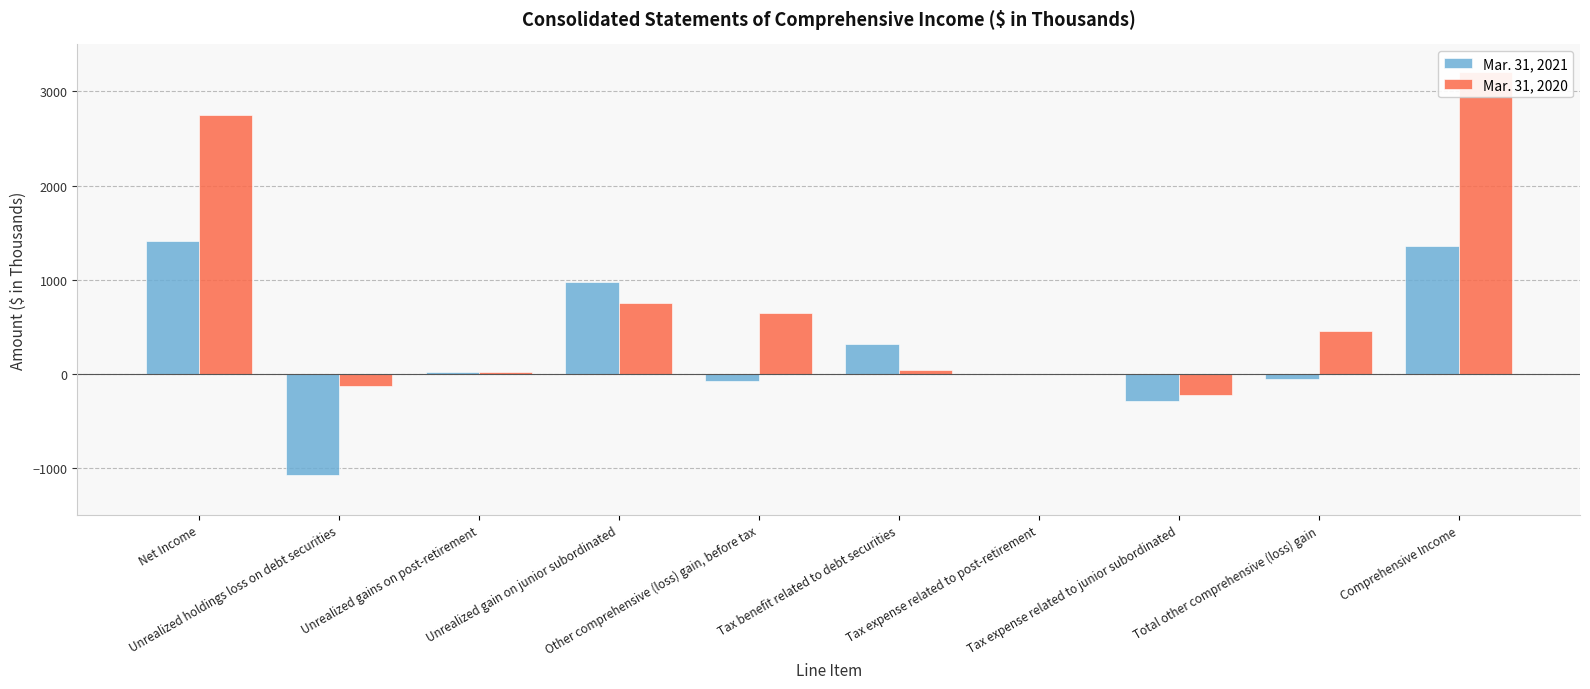

What is the label of the 3rd bar from the right?

Tax expense related to junior subordinated